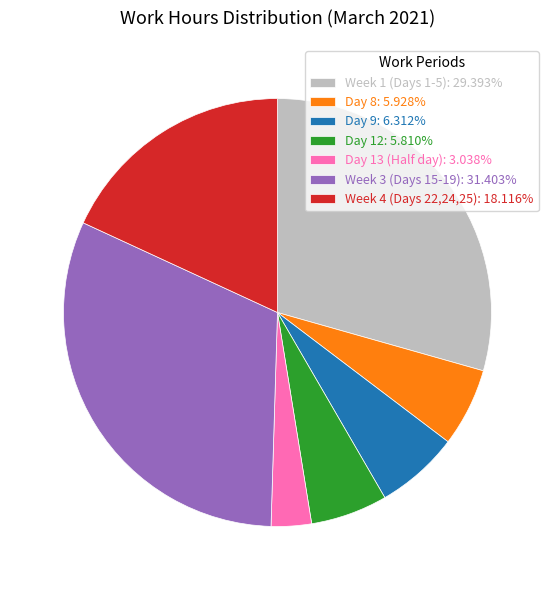

What is the ratio of the value at Day 9: 6.312% to the value at Day 13 (Half day): 3.038%?

2.1